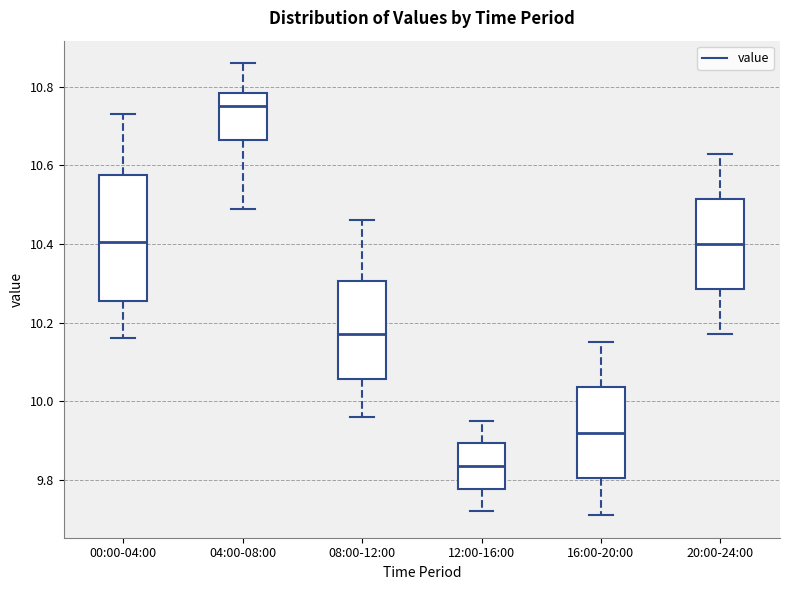

Reading left to right, transcribe this box plot: for each box, give where its median line is, the range the box spans, and where its two whiskers end, as read against the y-axis. The values are not printed on the chart, so give them approximately, as read against the axis.

00:00-04:00: median 10.40, box 10.26 to 10.58, whiskers 10.16 to 10.74
04:00-08:00: median 10.76, box 10.66 to 10.78, whiskers 10.50 to 10.86
08:00-12:00: median 10.18, box 10.06 to 10.30, whiskers 9.96 to 10.46
12:00-16:00: median 9.84, box 9.78 to 9.90, whiskers 9.72 to 9.96
16:00-20:00: median 9.92, box 9.80 to 10.04, whiskers 9.72 to 10.16
20:00-24:00: median 10.40, box 10.28 to 10.52, whiskers 10.18 to 10.64